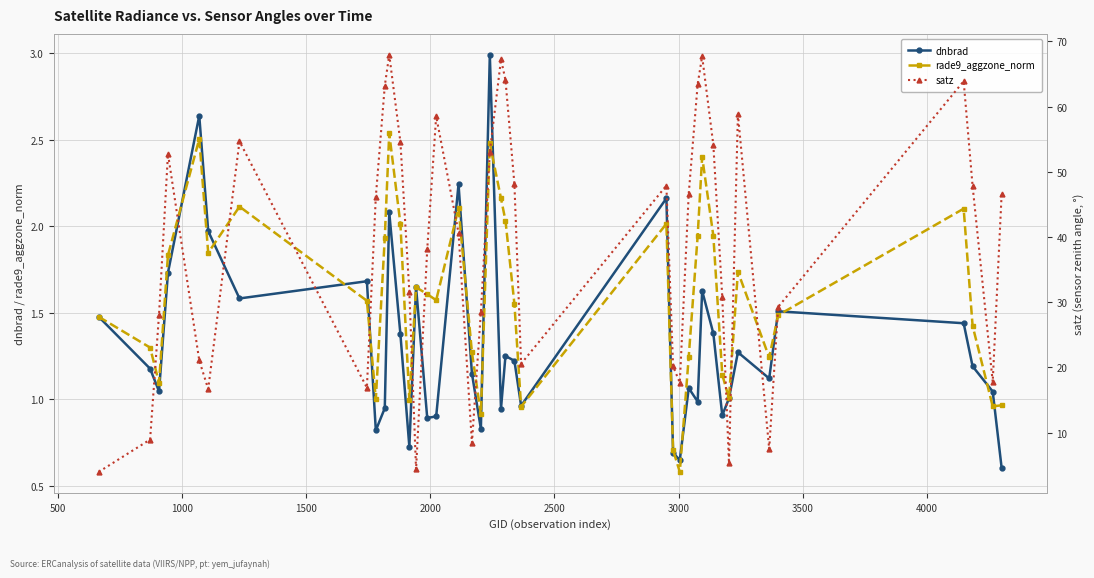

Reading right to left, list all the values displayed in this chart.

dnbrad: 0.6	1.0	1.2	1.4	1.5	1.1	1.3	1.0	0.9	1.4	1.6	1.0	1.1	0.6	0.7	2.2	1.0	1.2	1.2	0.9	3.0	0.8	1.1	2.2	0.9	0.9	1.6	0.7	1.4	2.1	0.9	0.8	1.7	1.6	2.0	2.6	1.7	1.0	1.2	1.5
rade9_aggzone_norm: 1.0	1.0	1.4	2.1	1.5	1.2	1.7	1.0	1.1	1.9	2.4	1.9	1.2	0.6	0.7	2.0	1.0	1.6	2.0	2.2	2.5	0.9	1.3	2.1	1.6	1.6	1.6	1.0	2.0	2.5	1.9	1.0	1.6	2.1	1.8	2.5	1.8	1.1	1.3	1.5
satz: 46.6	17.8	47.8	63.9	29.3	7.5	58.9	5.3	30.8	54.2	67.7	63.5	46.7	17.7	20.1	47.9	20.6	48.2	64.1	67.3	53.0	28.5	8.4	40.7	58.5	38.1	4.4	31.6	54.6	68.0	63.2	46.2	16.9	54.7	16.7	21.1	52.8	28.1	8.9	4.0